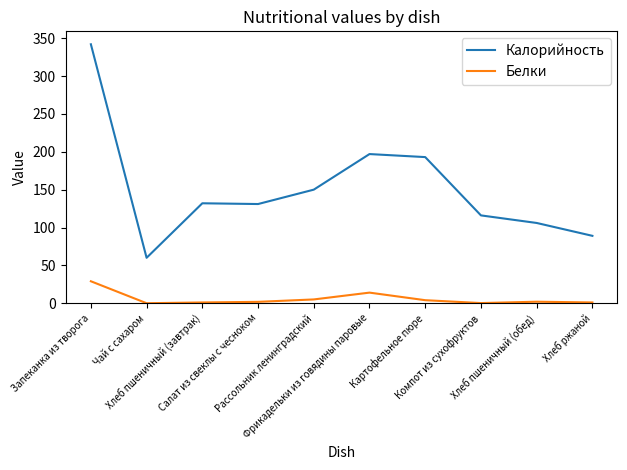

True or false: Белки and Калорийность intersect in this chart.

False